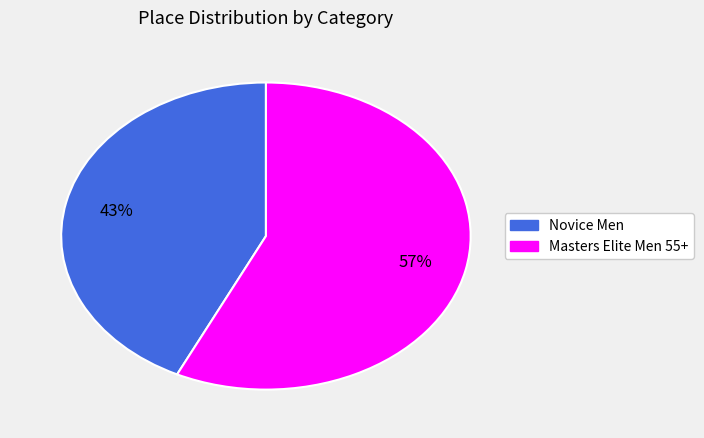

What percentage is the Masters Elite Men 55+ slice, to the nearest percent?

57%